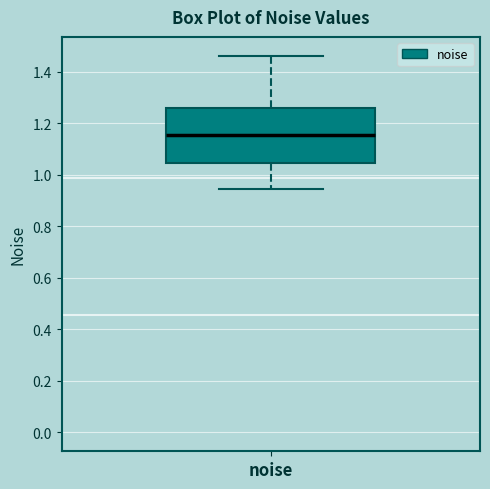

Transcribe this box plot: give where the median line is, the range the box spans, and where the two whiskers end, as read against the y-axis. The values are not printed on the chart, so give them approximately, as read against the axis.

median 1.16, box 1.04 to 1.26, whiskers 0.94 to 1.46